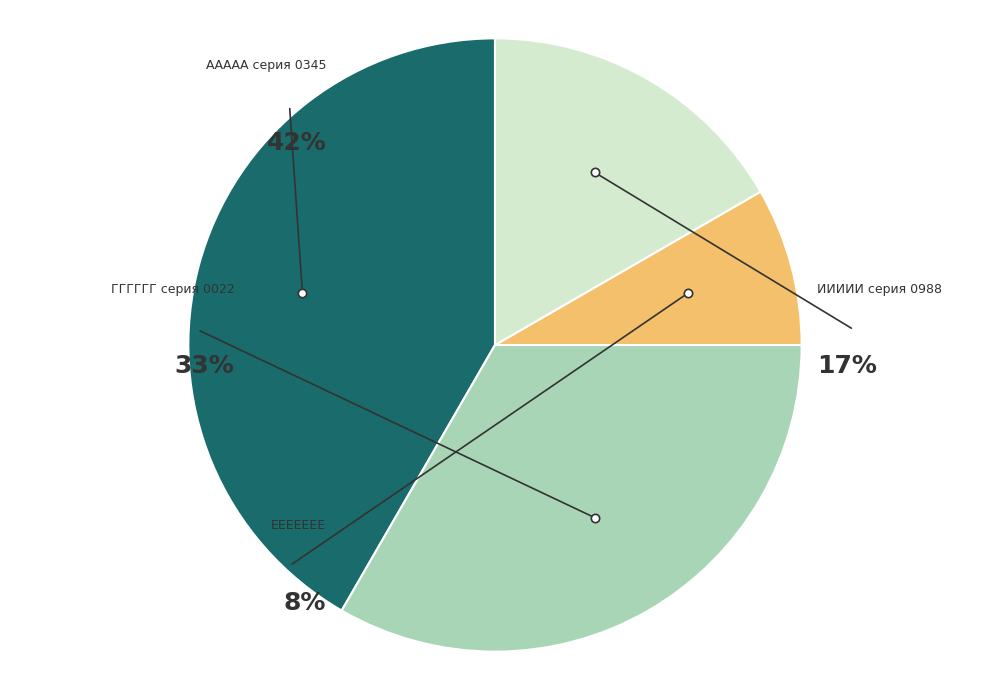

Rank the categories by value from highest to lowest.

ААААА серия 0345, ГГГГГГ серия 0022, ИИИИИ серия 0988, ЕЕЕЕЕЕЕ